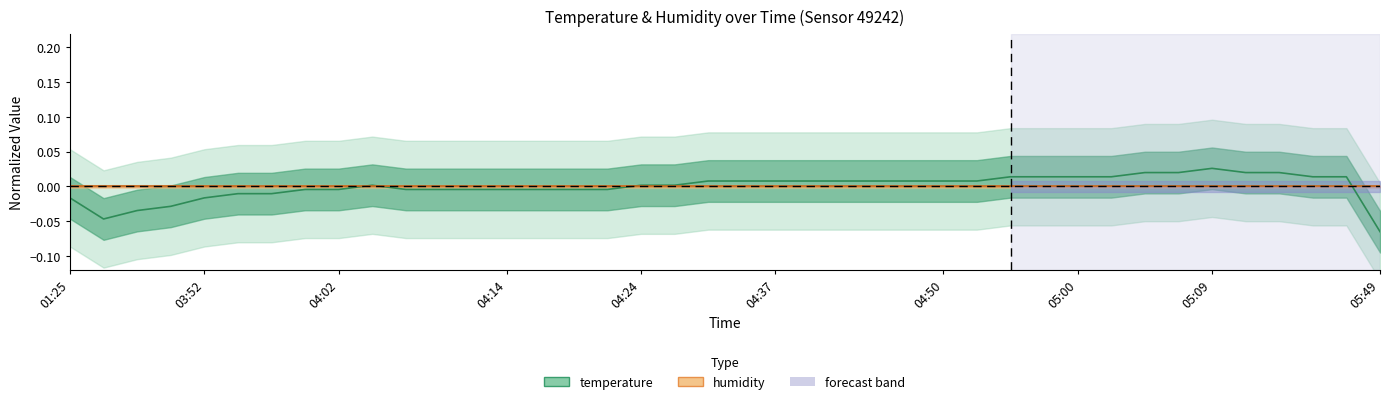

How many lines are shown in the chart?

1